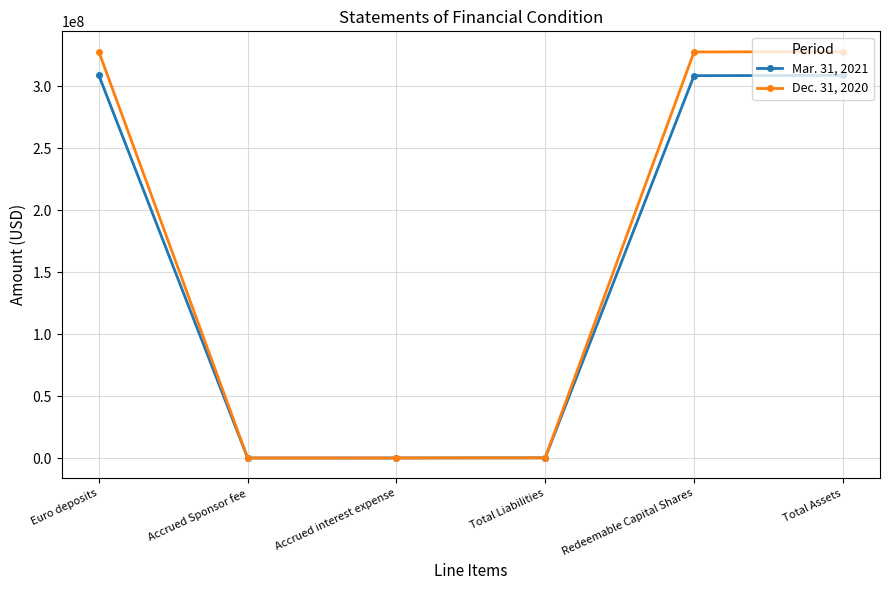

How many data points in Mar. 31, 2021 are less than 308394596?

3